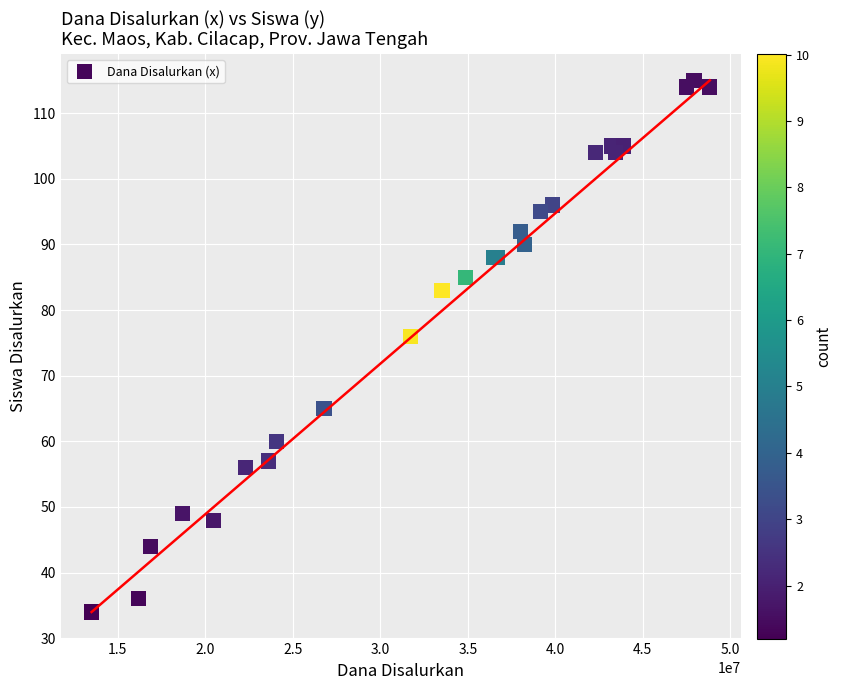

What Y value in the scatter plot is closest to 74?

76